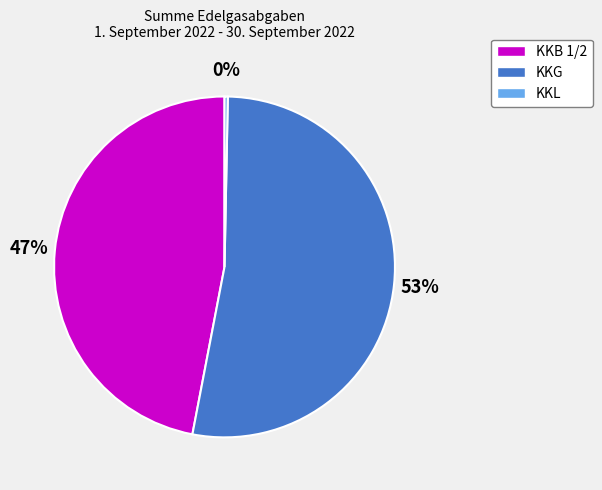

To the nearest percent, what is the average slice percentage?

33%